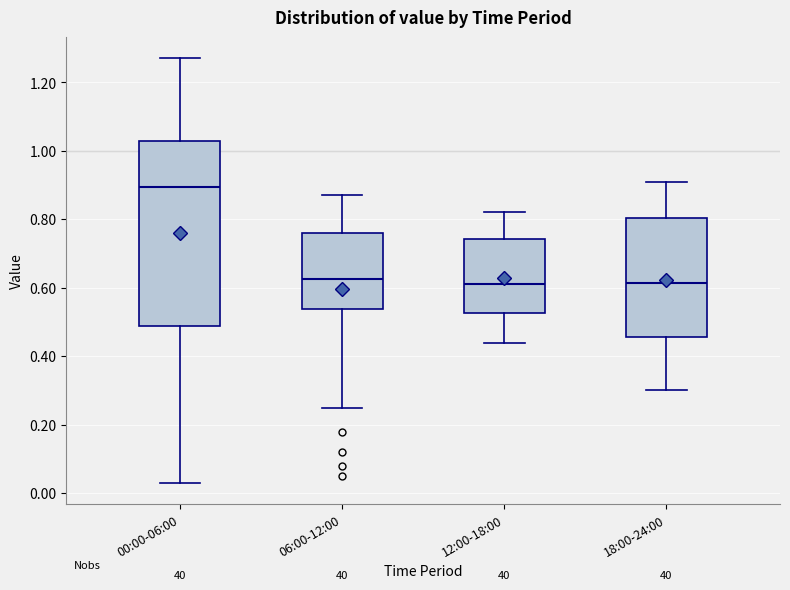

Where does the median line of the box for 00:00-06:00 sit on the y-axis? The values are not printed on the chart, so give them approximately, as read against the axis.

0.90